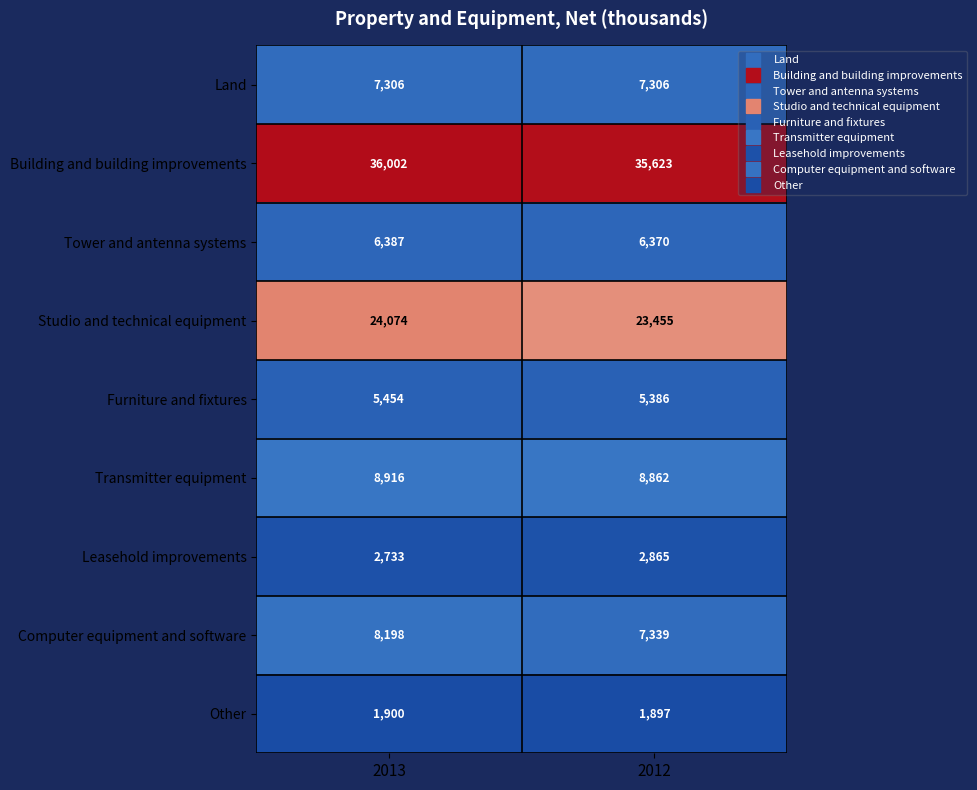

Reading right to left, what are all the values shown in this chart?

Land: 7306	7306
Building and building improvements: 35623	36002
Tower and antenna systems: 6370	6387
Studio and technical equipment: 23455	24074
Furniture and fixtures: 5386	5454
Transmitter equipment: 8862	8916
Leasehold improvements: 2865	2733
Computer equipment and software: 7339	8198
Other: 1897	1900